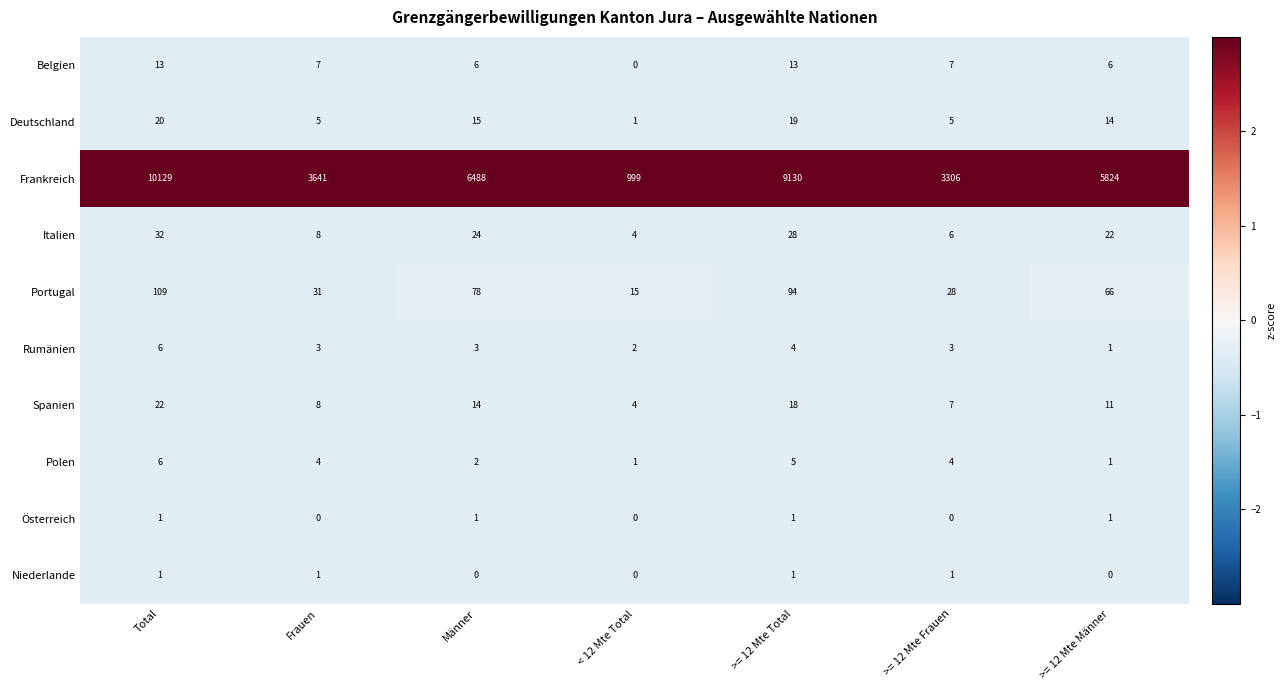

What is the difference between the second highest and minimum values in the Rumänien series?

3